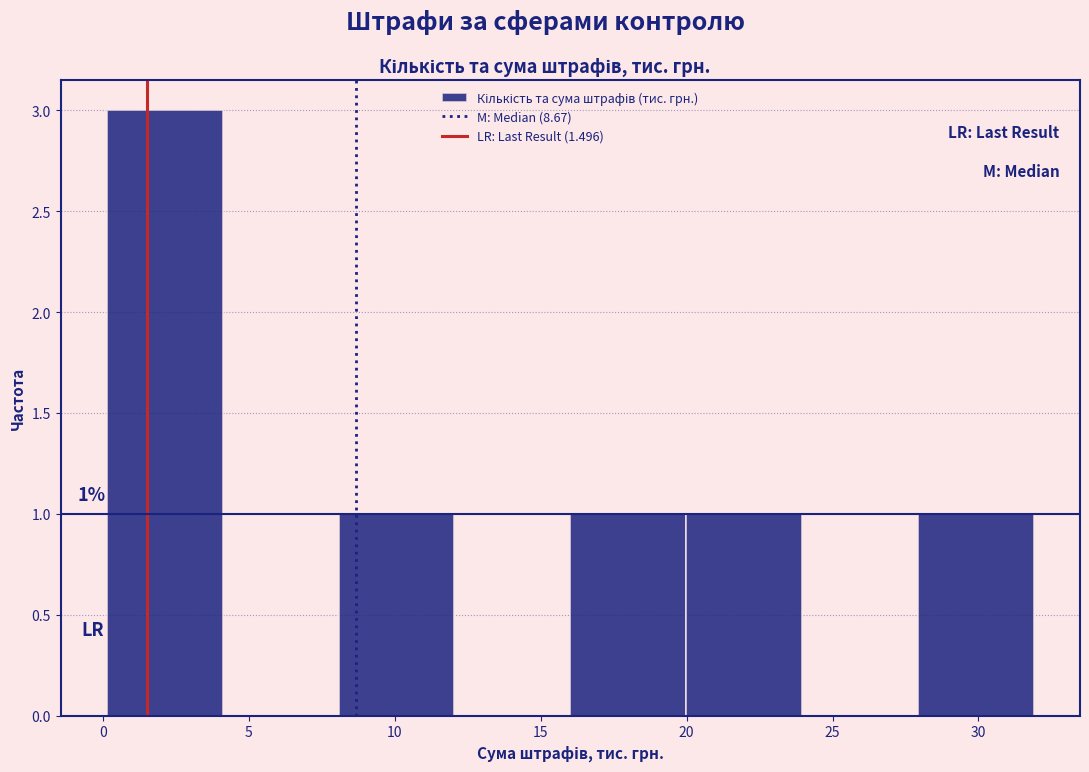

Over which range of the x-axis is the bar tallest?

0 to 4